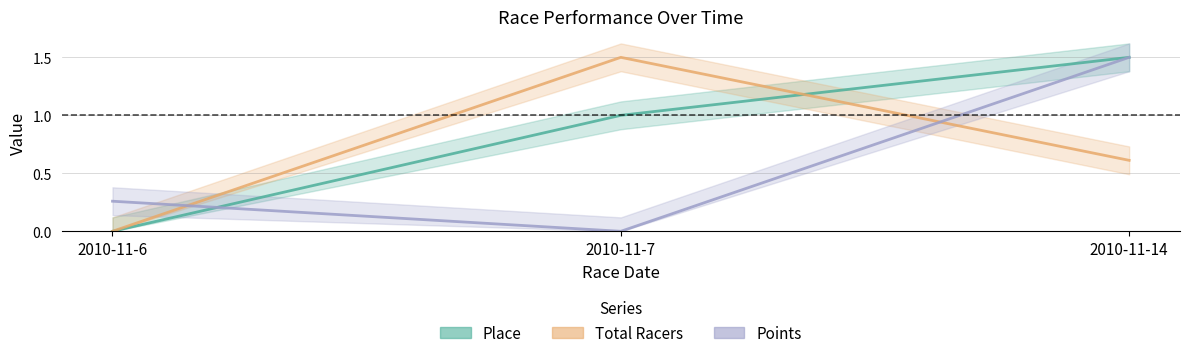

Reading left to right, transcribe all the data shown in this chart.

Place line: 2010-11-6=0.0	2010-11-7=1.0	2010-11-14=1.5
Total Racers line: 2010-11-6=0.0	2010-11-7=1.5	2010-11-14=0.6
Points line: 2010-11-6=0.3	2010-11-7=0.0	2010-11-14=1.5